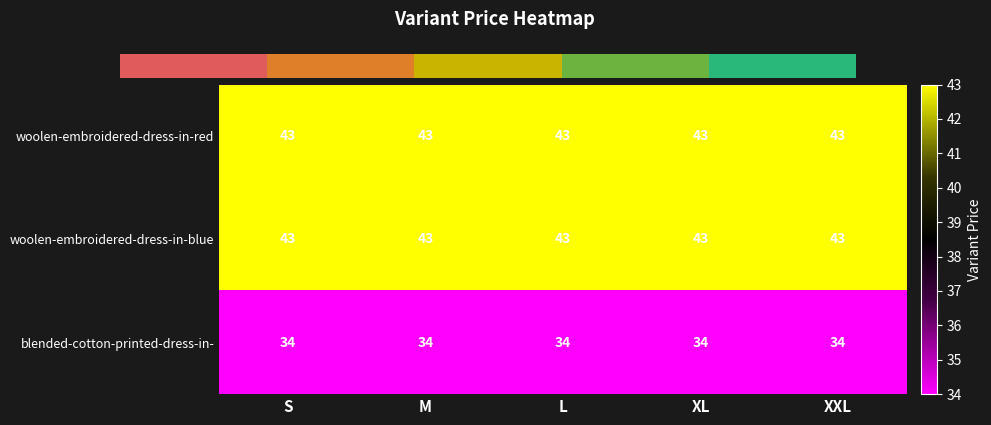

Between XXL and XL, which is larger?

XXL